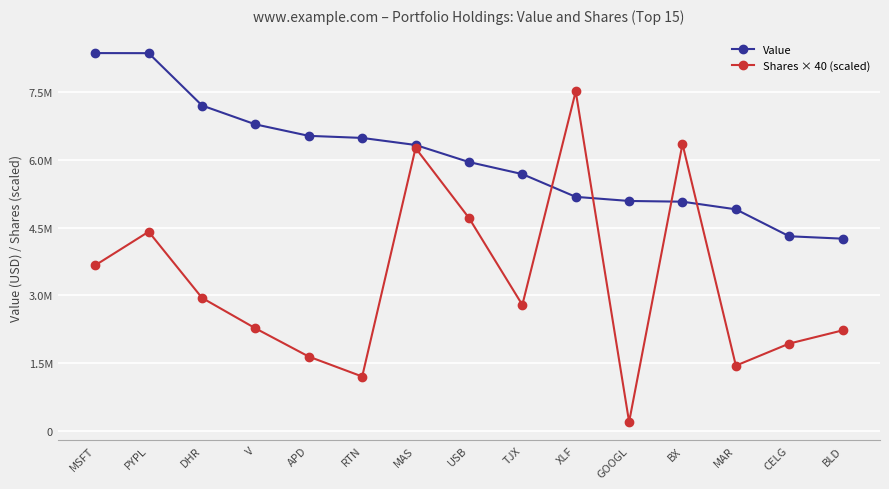

What is the label of the 8th point from the left?

USB